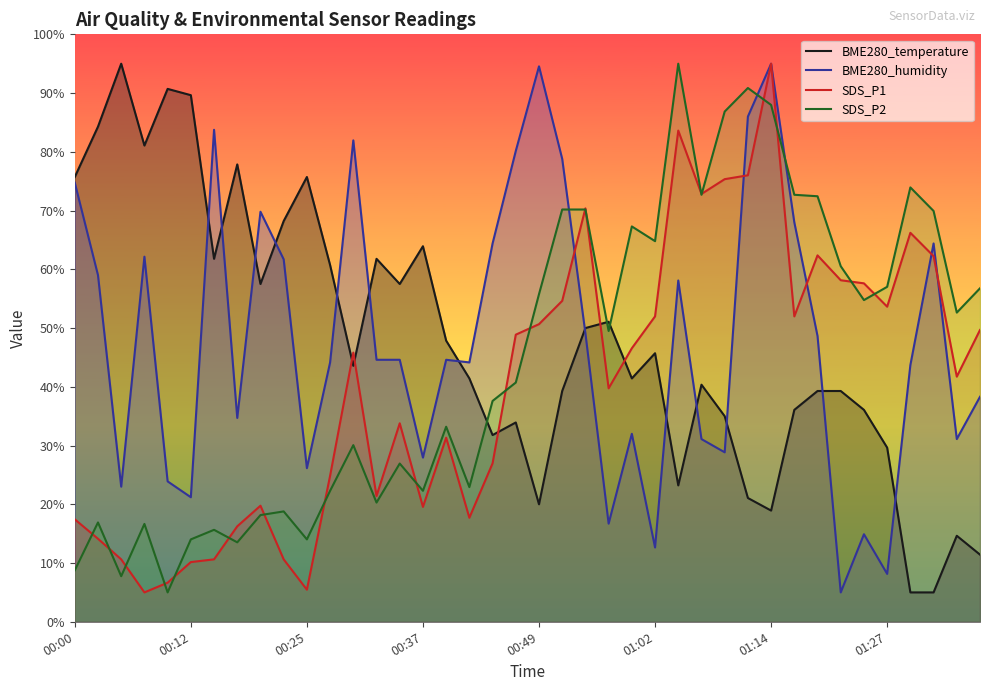

How many data points does each series have?

40